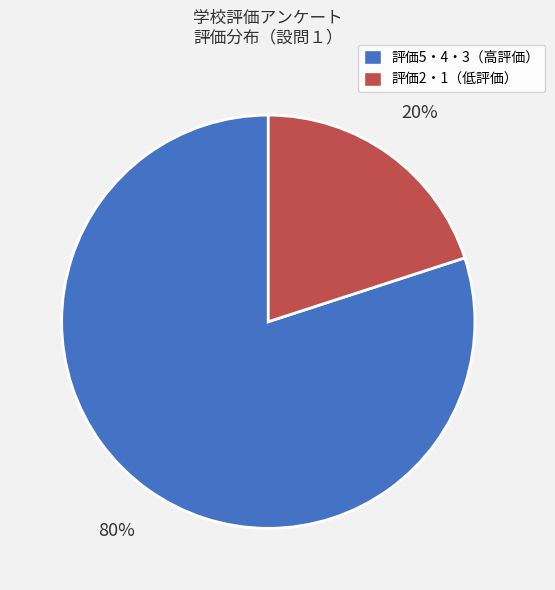

Does any single category account for the majority?

Yes